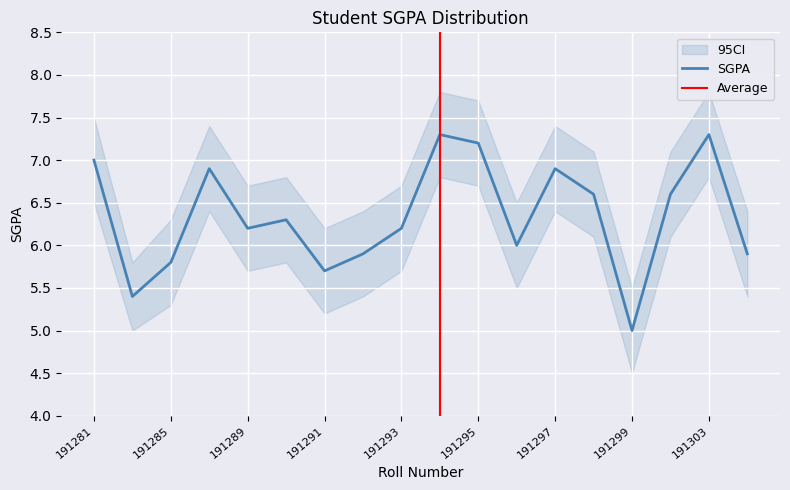

What is the smallest value displayed?

5.0